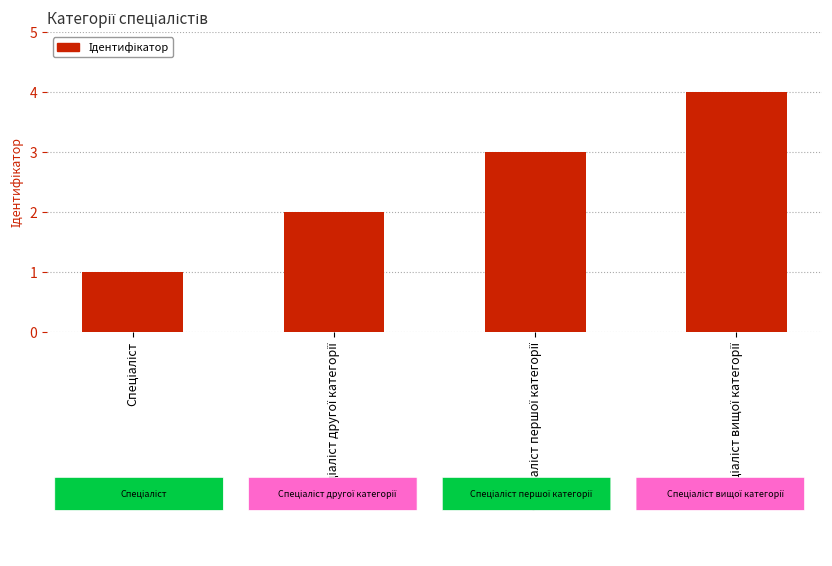

Does the chart contain stacked bars?

No